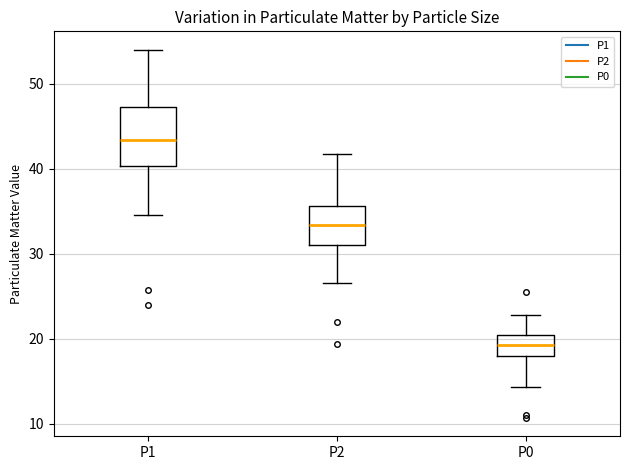

Which box is the tallest, from its lower edge to its upper edge?

P1